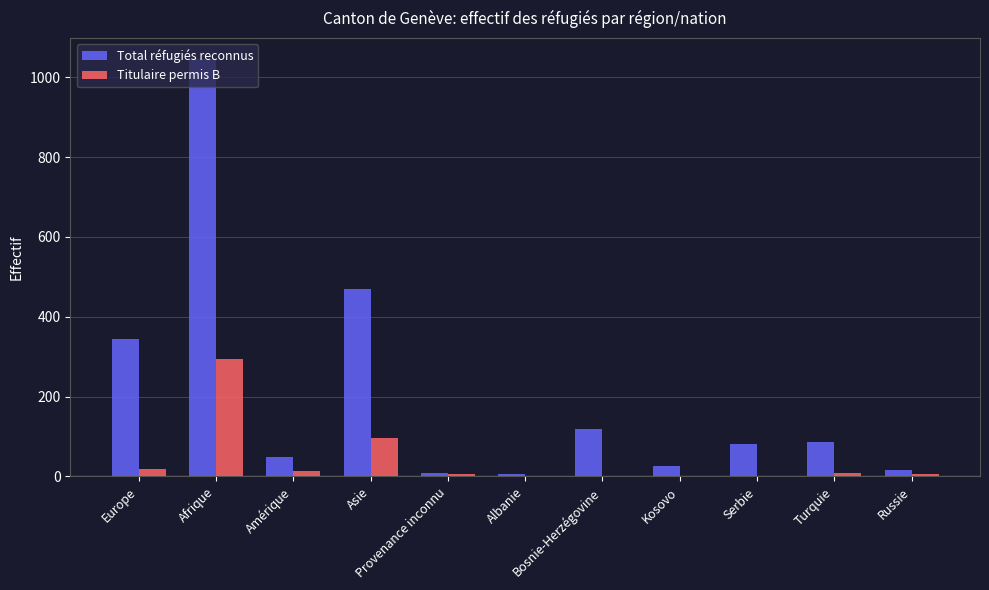

What is the highest value of the Titulaire permis B series?

295